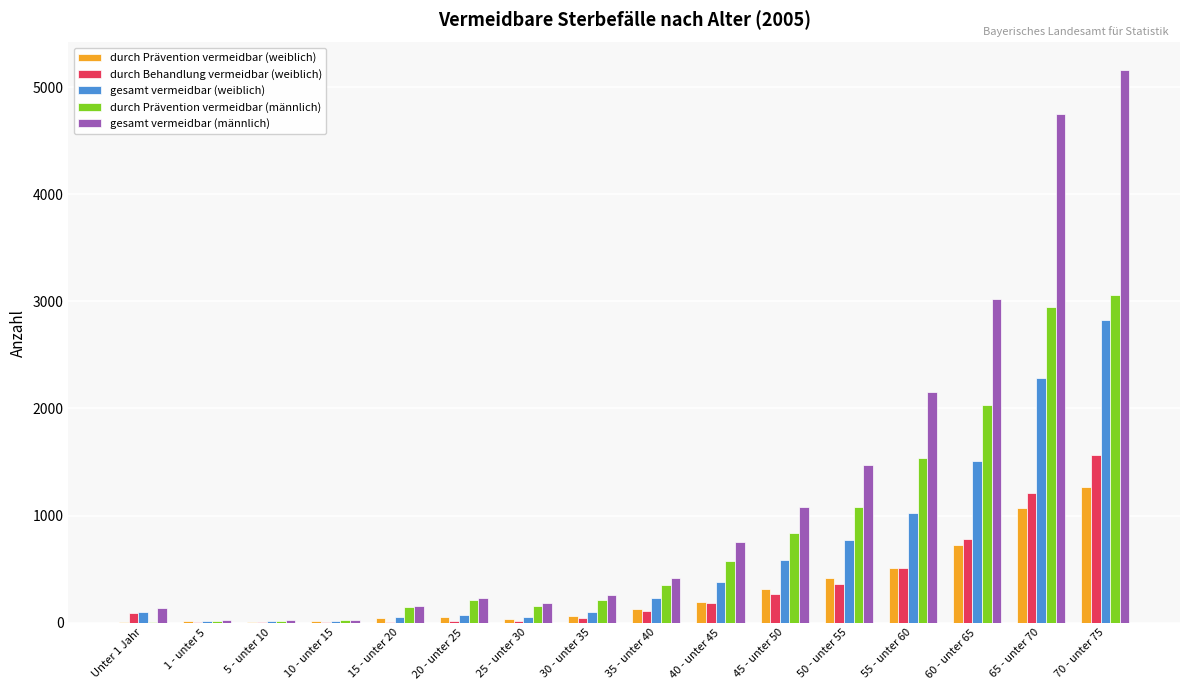

How many groups of bars are there?

16